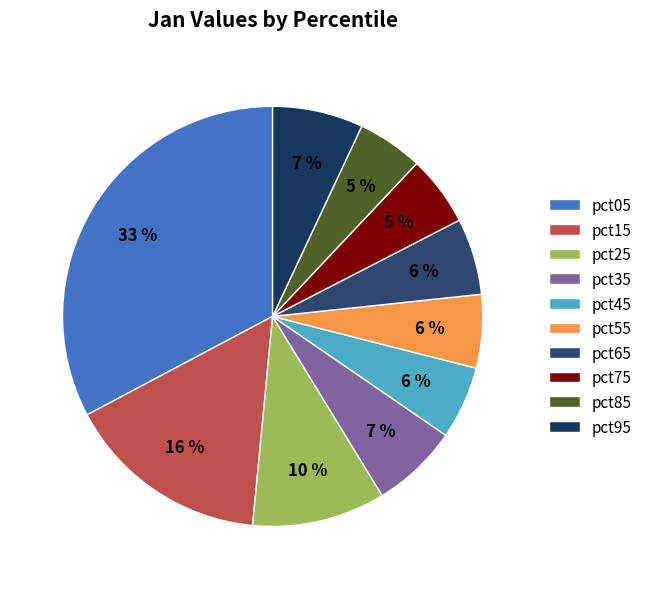

Is pct65 the majority of the pie?

No